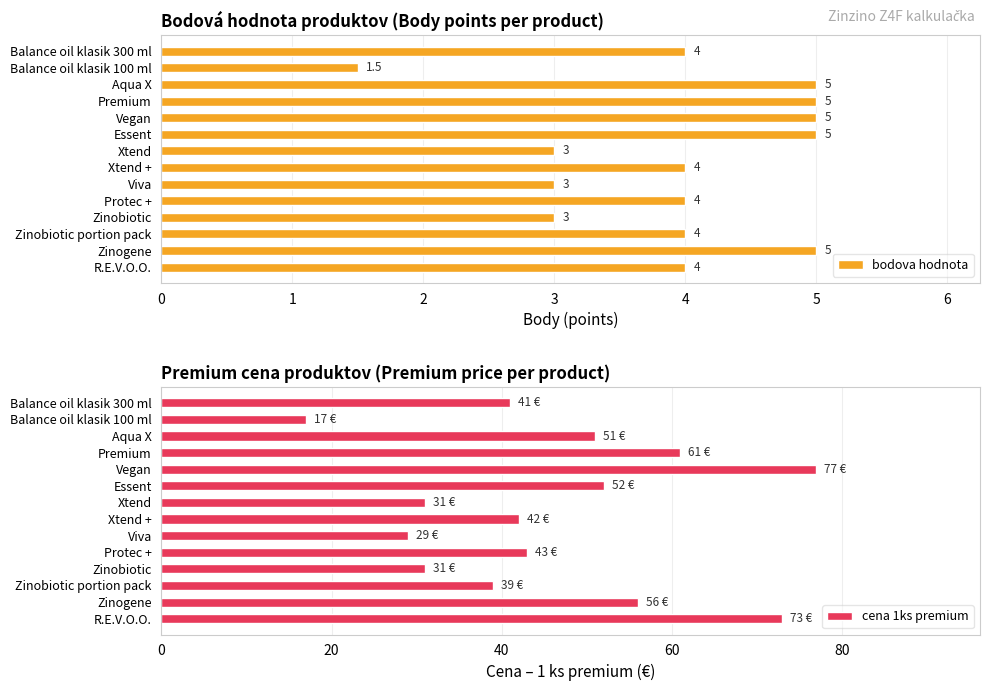

What are all the series names shown in the legend?

bodova hodnota, cena 1ks premium